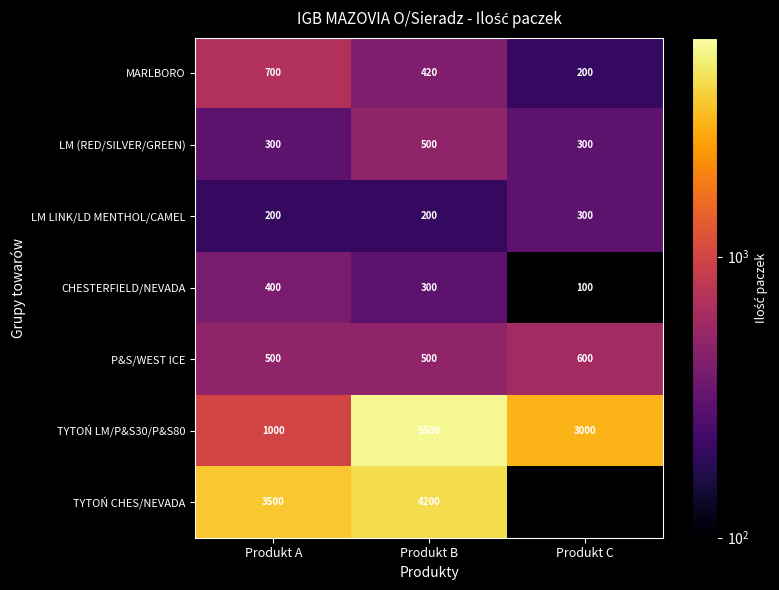

Is the value of TYTOŃ LM/P&S30/P&S80 at Produkt C greater than the value of MARLBORO at Produkt C?

Yes